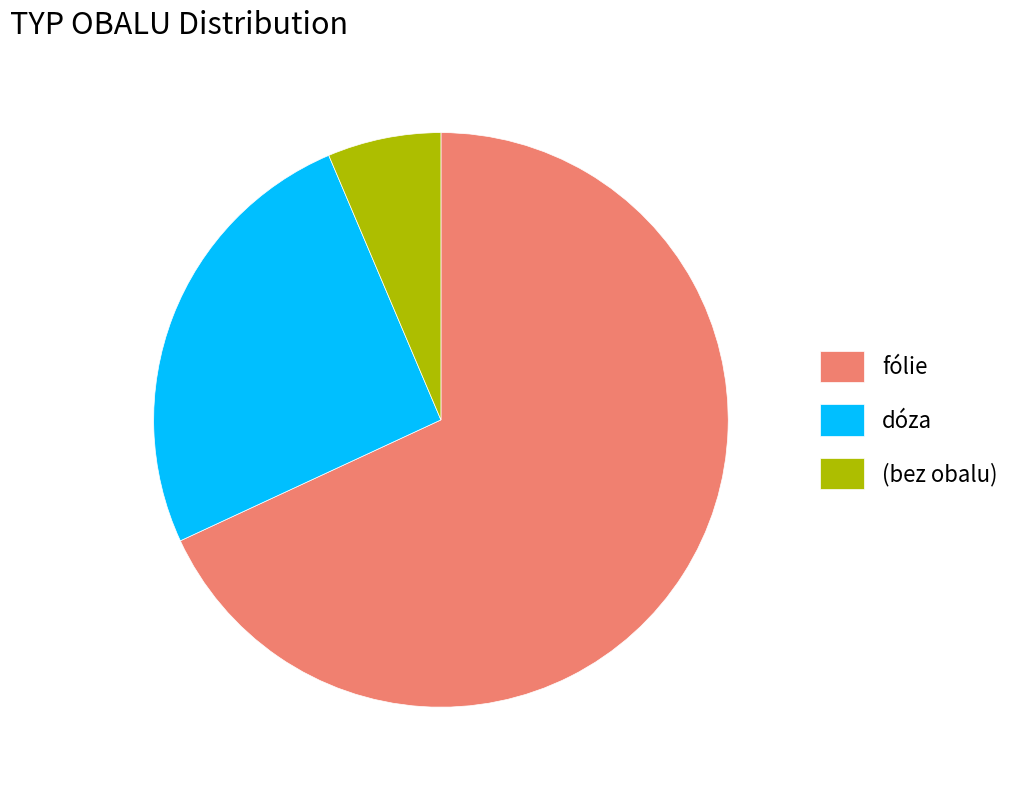

Do (bez obalu) and dóza together represent more than half of the pie?

No